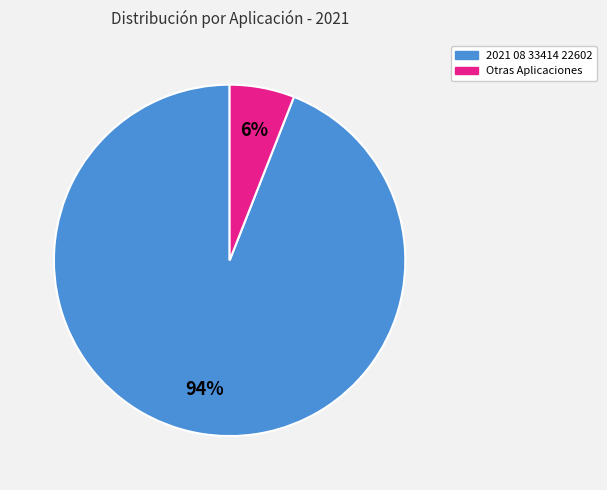

Is there any slice that represents more than half of the pie?

Yes